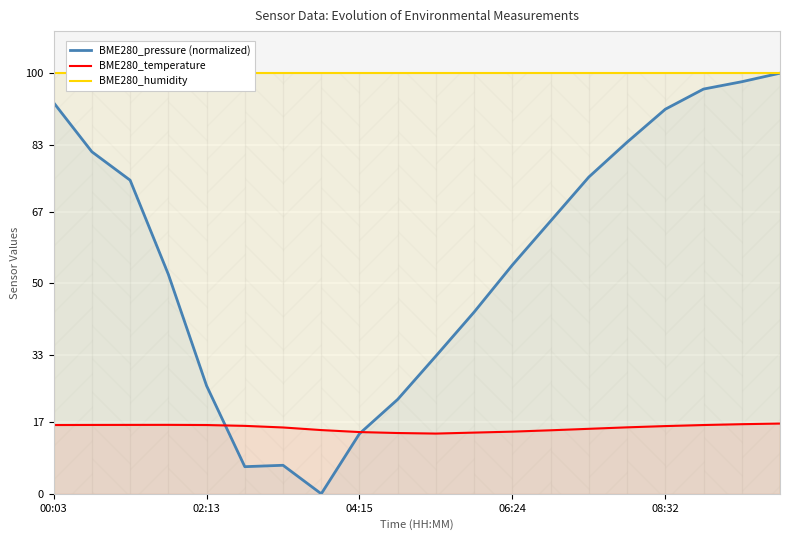

What is the difference between the BME280_temperature values at 14 and 08:32?

0.9